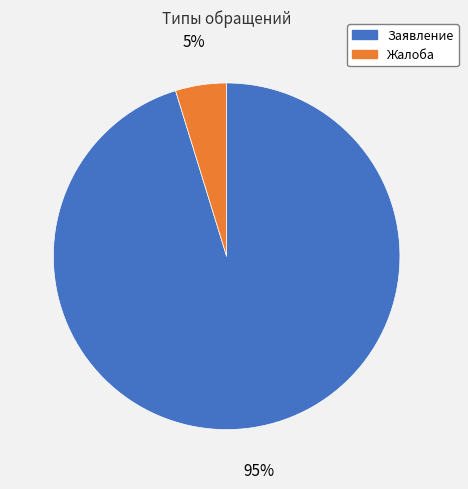

Do Жалоба and Заявление together represent more than half of the pie?

Yes